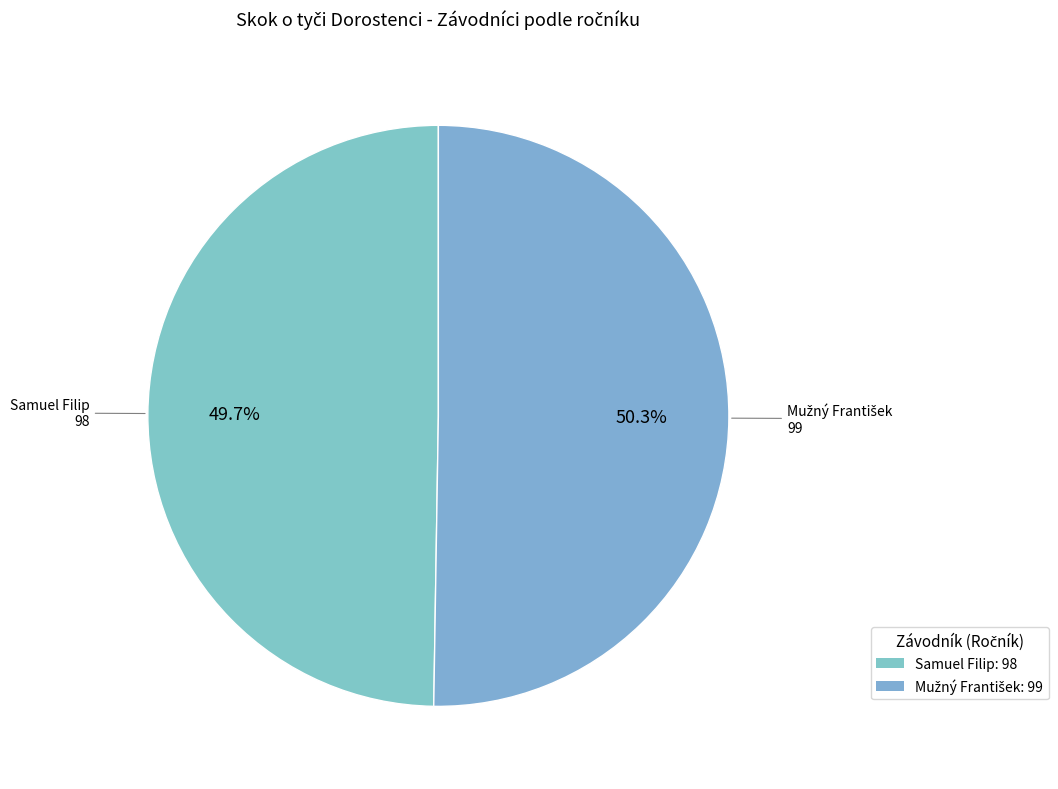

How many segments does this pie chart have?

2